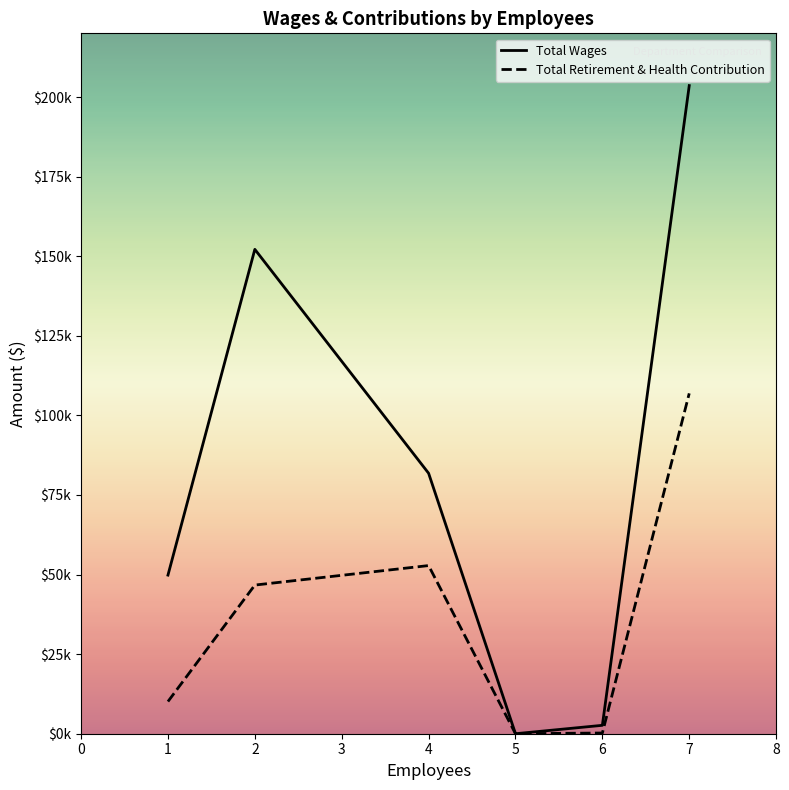

True or false: Total Retirement & Health Contribution has more than 0 interior local peaks.

True